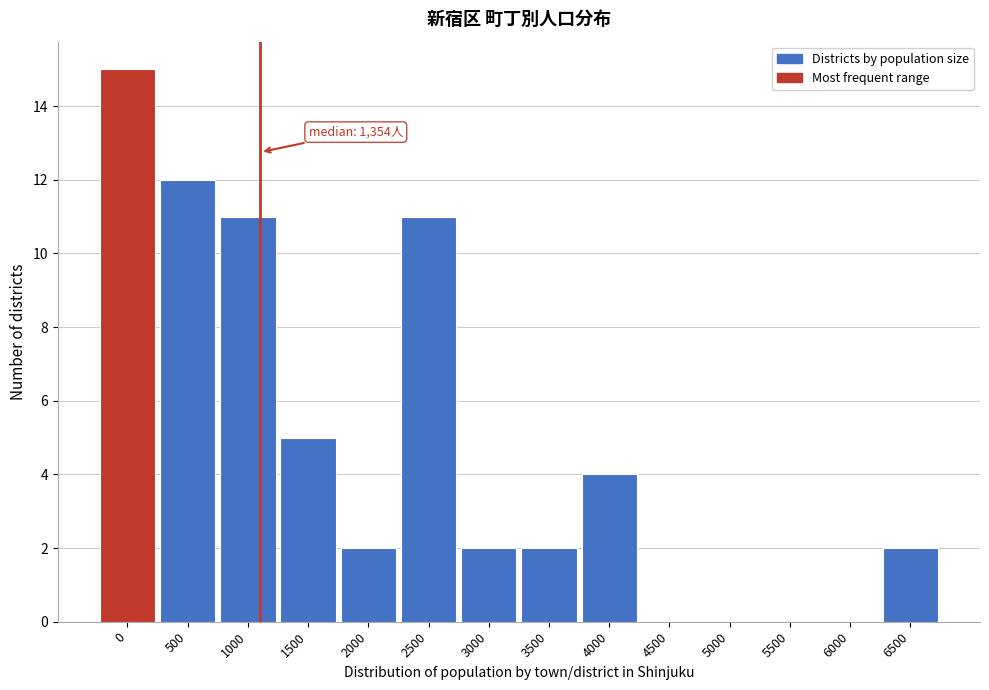

Reading left to right, list all the values displayed in this chart.

0=15	500=12	1000=11	1500=5	2000=2	2500=11	3000=2	3500=2	4000=4	4500=0	5000=0	5500=0	6000=0	6500=2